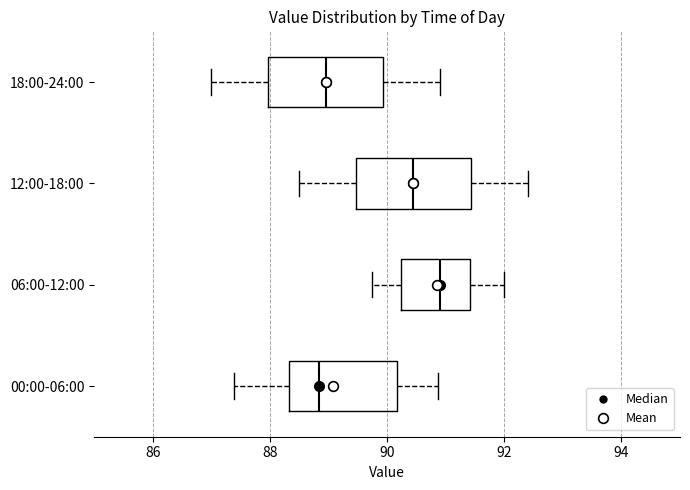

Reading bottom to top, read every box against the x-axis: the position of its median line, the range the box covers, and the ends of its whiskers. The values are not printed on the chart, so give them approximately, as read against the axis.

00:00-06:00: median 88.8, box 88.4 to 90.2, whiskers 87.4 to 90.8
06:00-12:00: median 91.0, box 90.2 to 91.4, whiskers 89.8 to 92.0
12:00-18:00: median 90.4, box 89.4 to 91.4, whiskers 88.6 to 92.4
18:00-24:00: median 89.0, box 88.0 to 90.0, whiskers 87.0 to 91.0